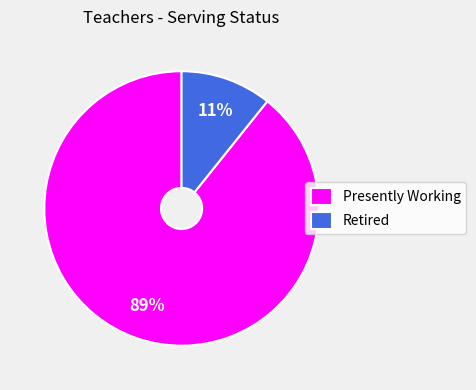

Combined, do Presently Working and Retired account for over 50%?

Yes